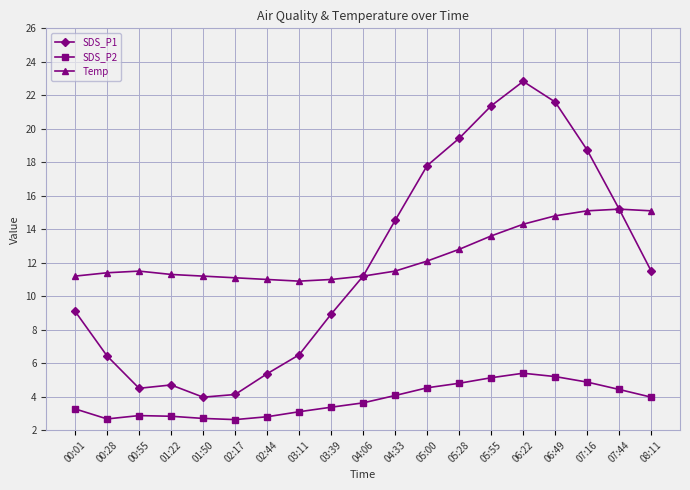

What is the approximate value of SDS_P2 at 06:22?

5.4